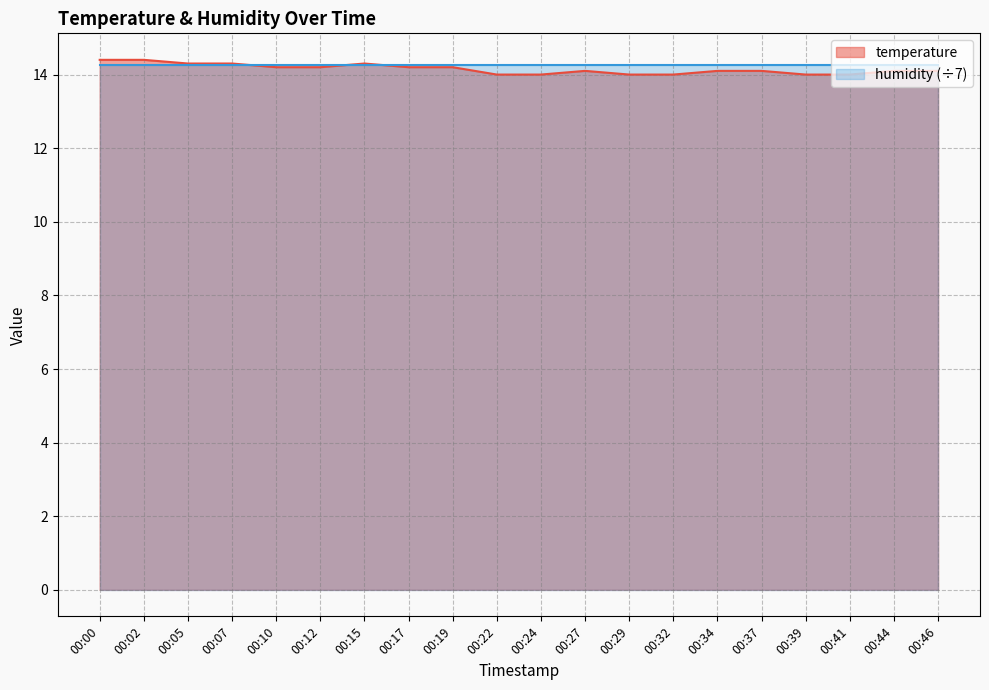

What is the maximum value shown in the chart?

14.4